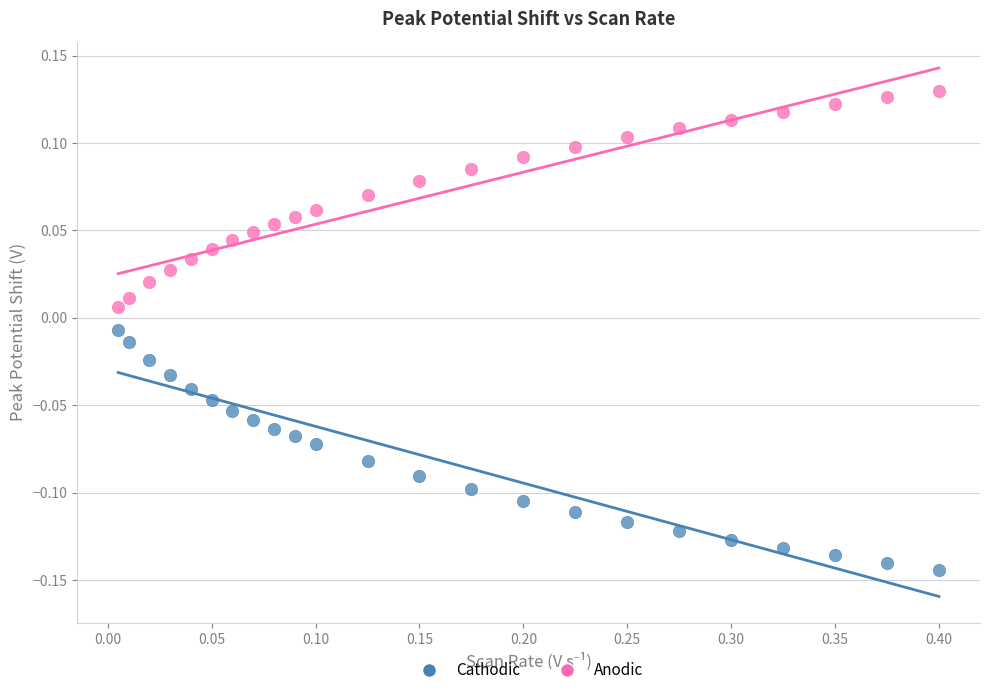

Which series has the widest spread of Y values?

Cathodic